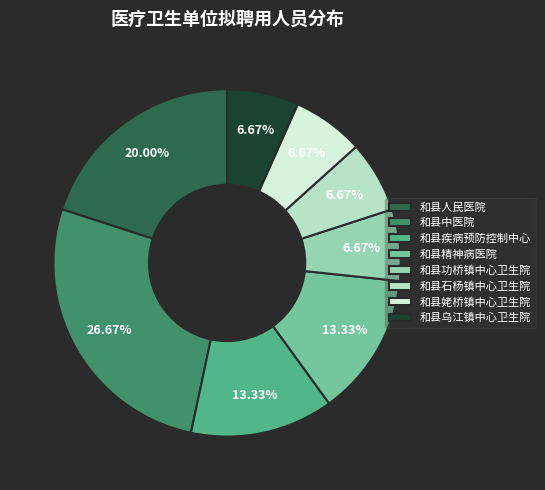

What percentage is the 和县功桥镇中心卫生院 slice, to the nearest percent?

7%